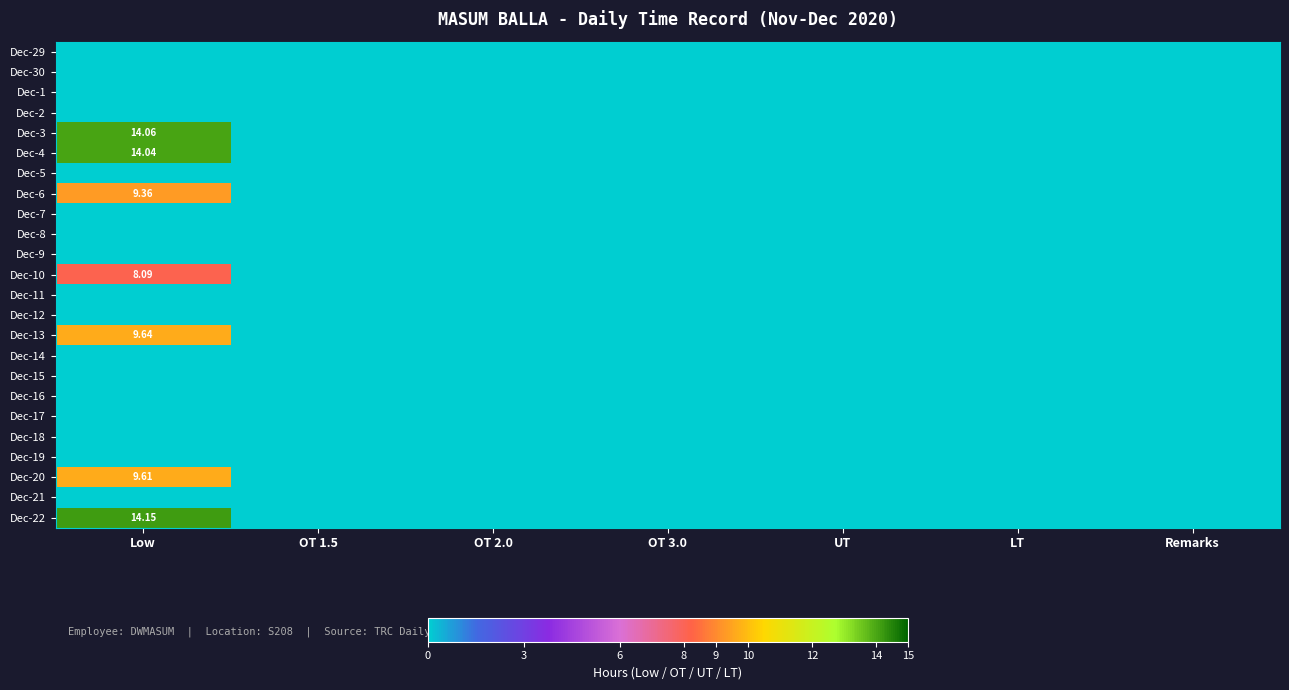

Which has a higher value, OT 3.0 or OT 2.0?

OT 3.0